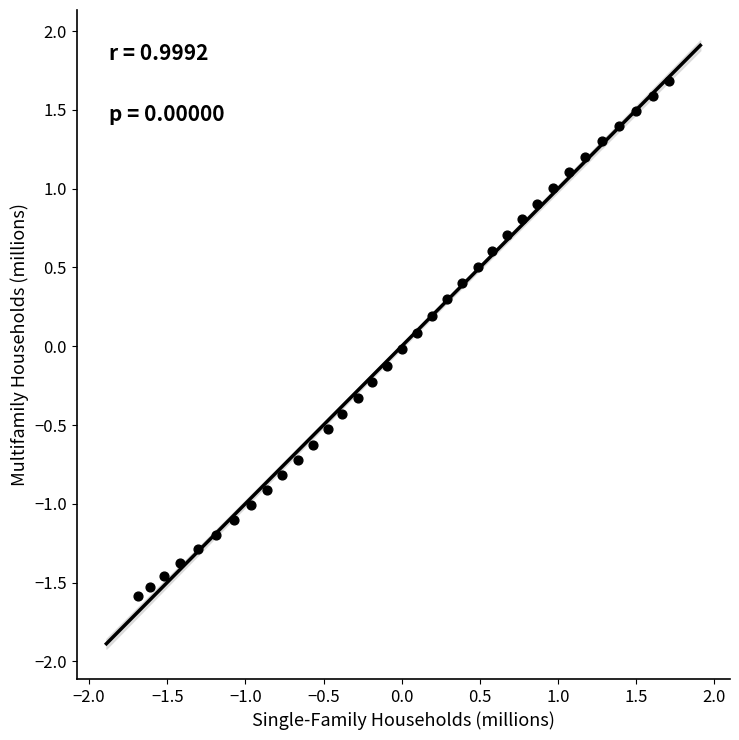

What is the range of X values (max minus min)?

3.4